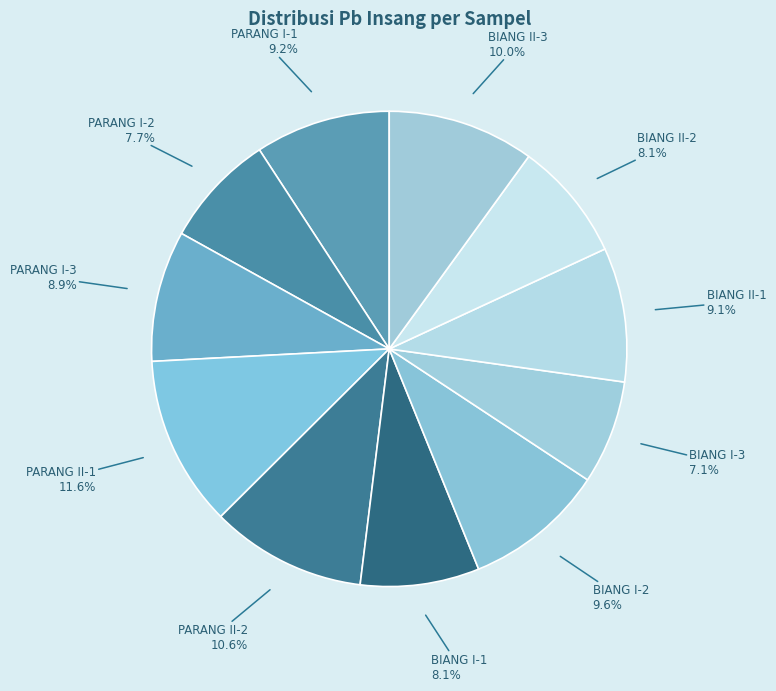

Does PARANG II-1 represent more than half of the total?

No